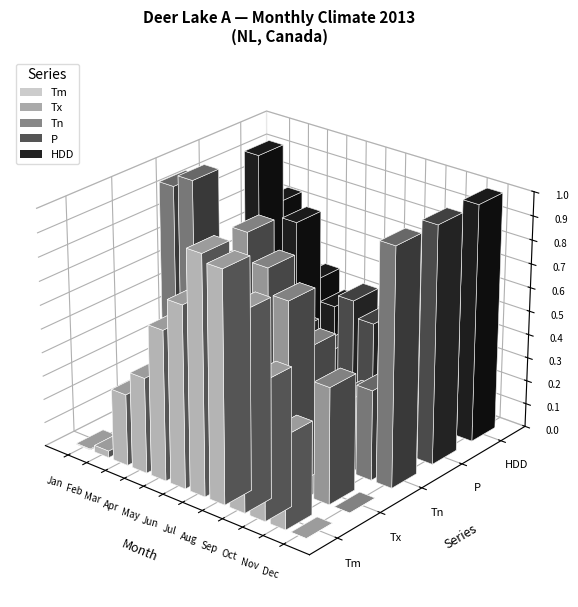

Is the value of Tn at 11 greater than the value of Tm at month?

No